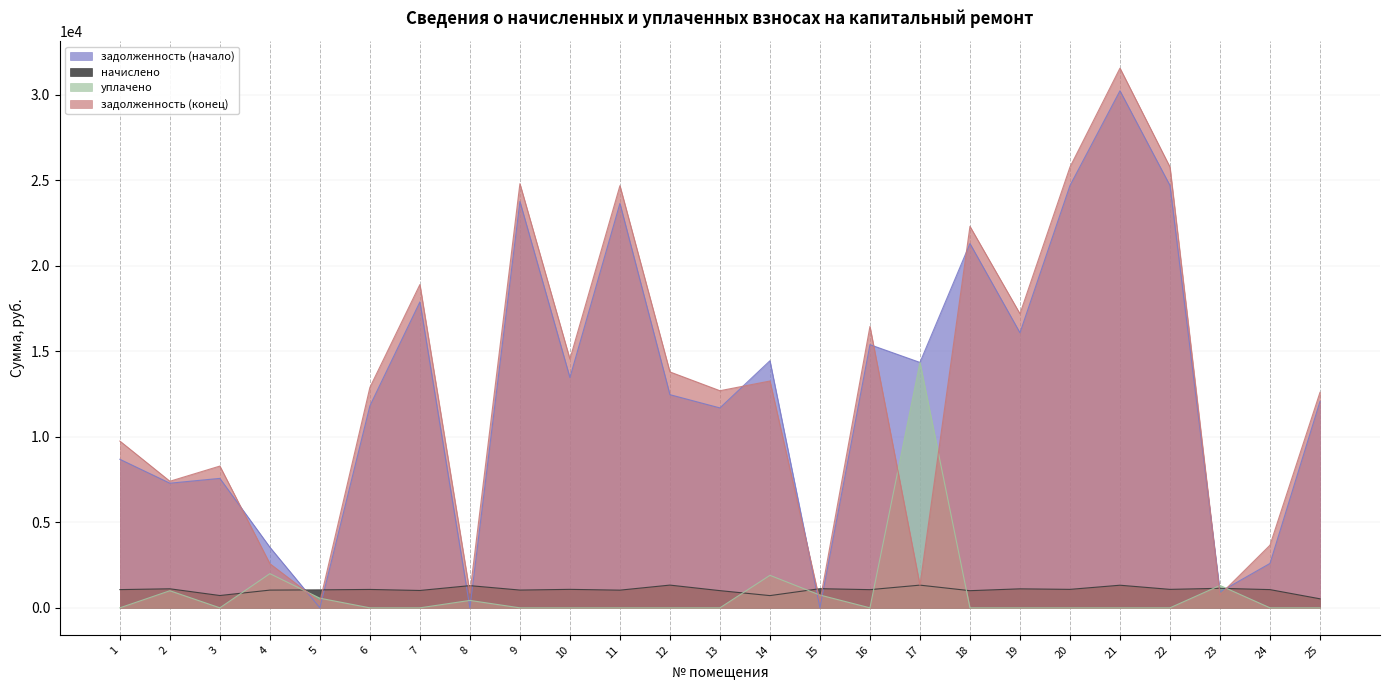

Is the value of задолженность (конец) at 7 greater than the value of задолженность (начало) at 8?

Yes